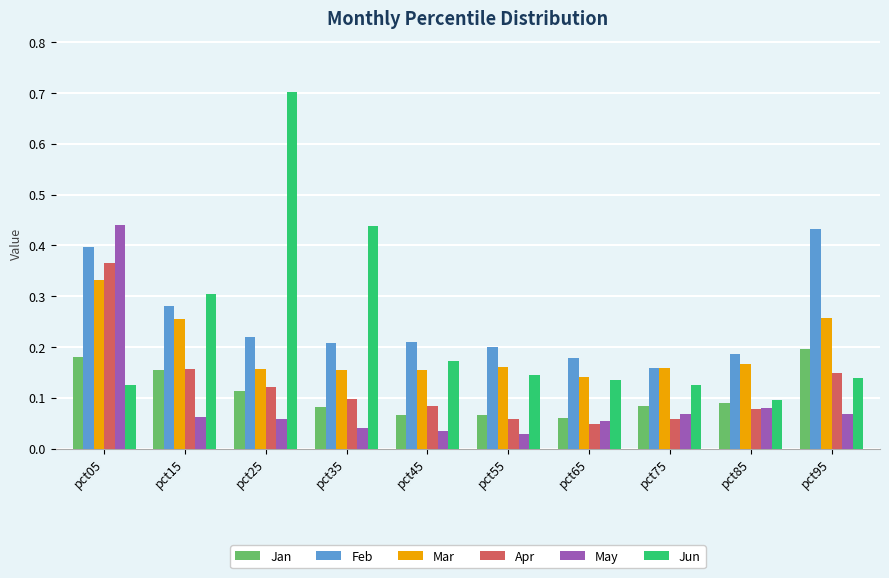

The May series shows 0.1 at pct85. True or false?

True